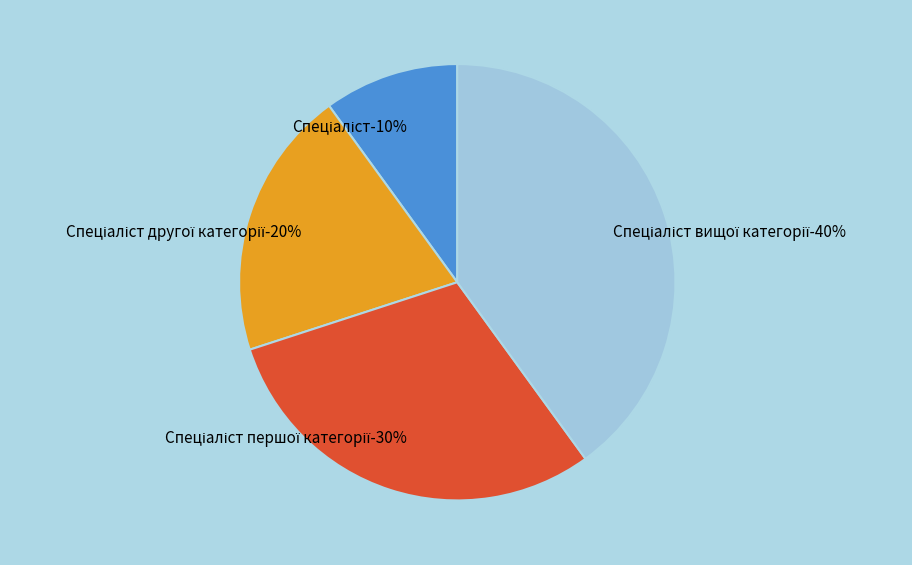

True or false: Спеціаліст вищої категорії accounts for 40% of the total.

True